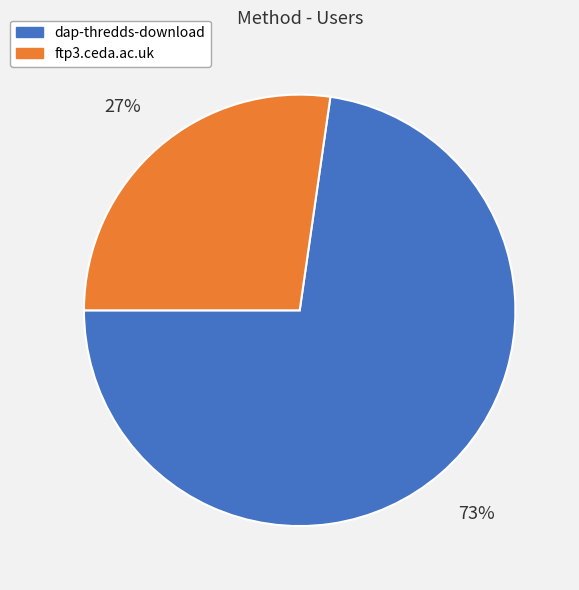

Between dap-thredds-download and ftp3.ceda.ac.uk, which is larger?

dap-thredds-download